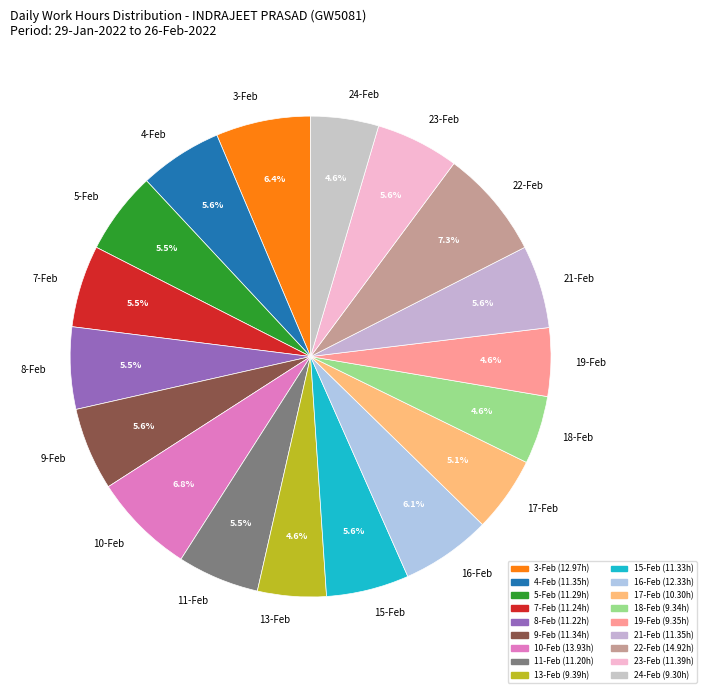

Is 9-Feb the majority of the pie?

No